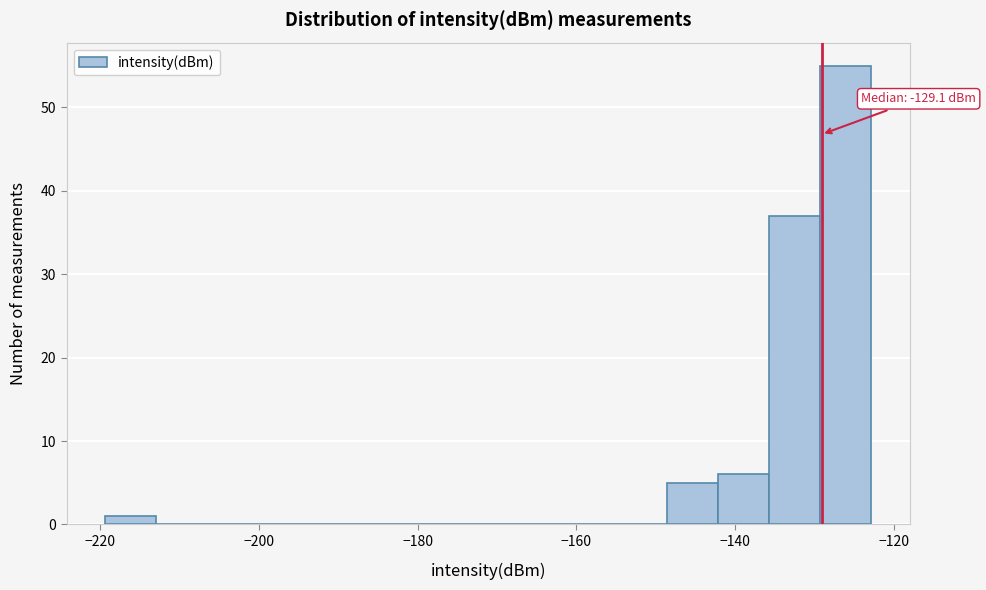

Around what value on the x-axis is the tallest bar? Give the approximate position of its centre, as read against the axis.

-126